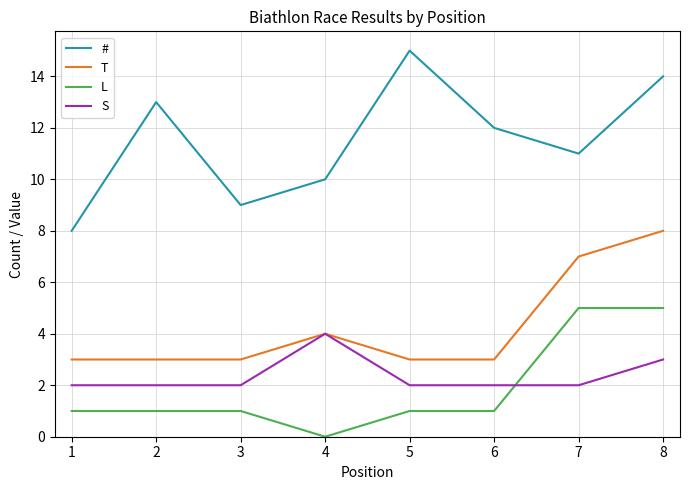

What is the total value across all series at 3?

15